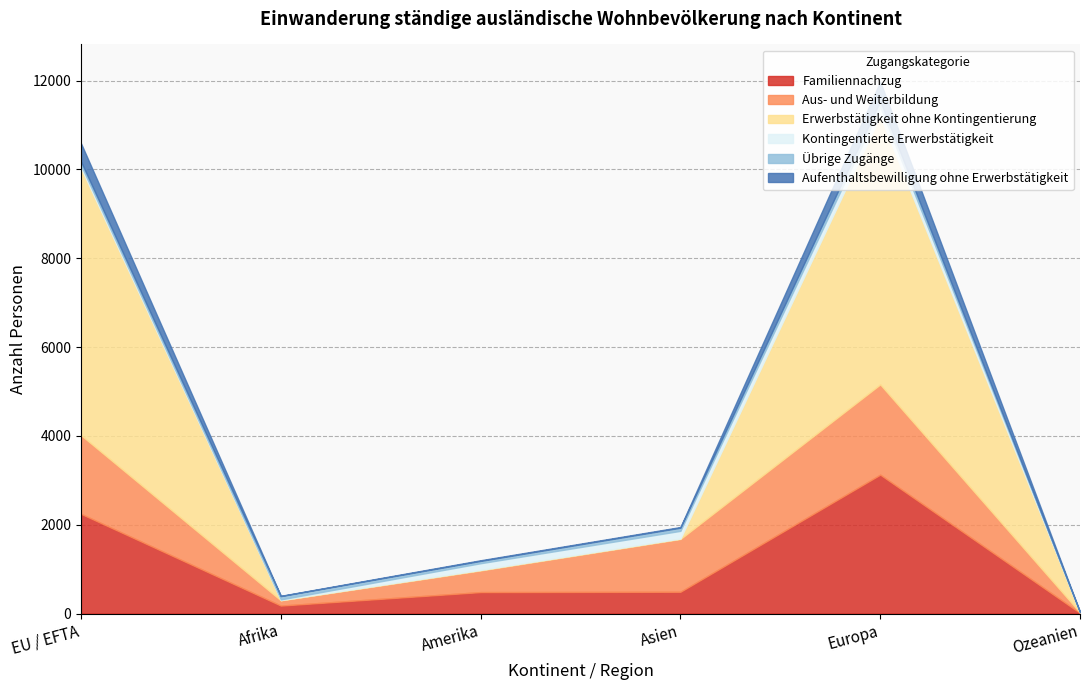

True or false: Aus- und Weiterbildung and Übrige Zugänge cross at least once.

False